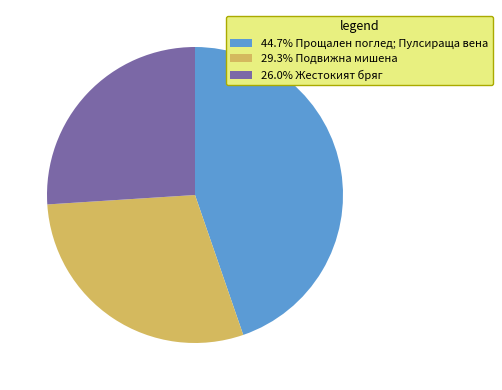

Is there a majority slice in this chart?

No